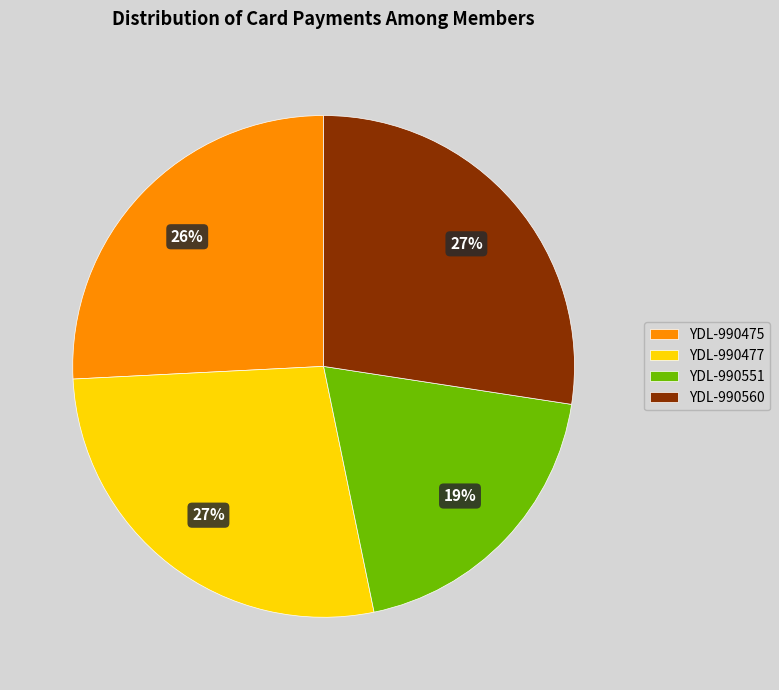

To the nearest percent, what portion does YDL-990475 represent?

26%